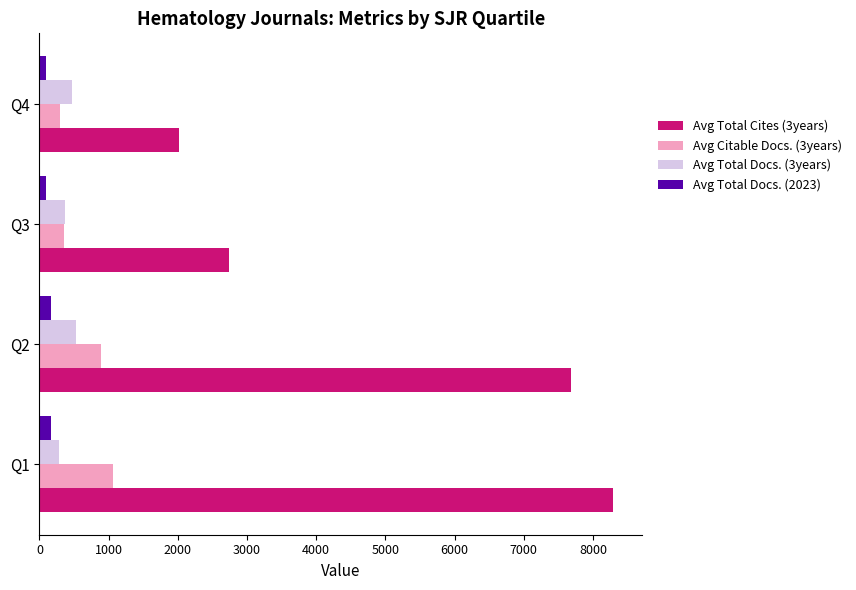

At which category does the chart reach its peak across all series?

Q1